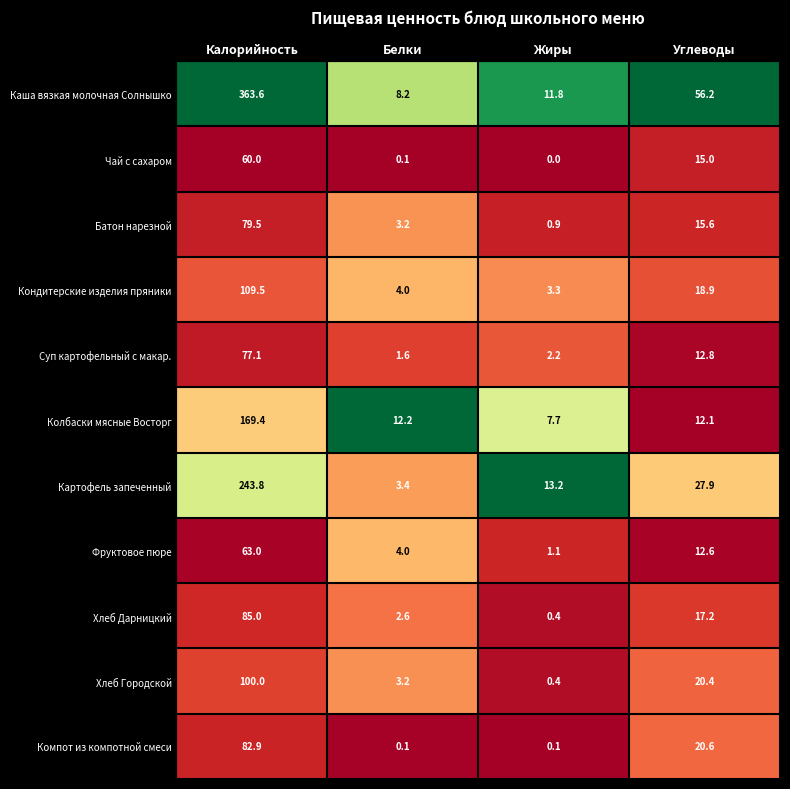

At Углеводы, list the series in order from largest to smallest.

Каша вязкая молочная Солнышко, Картофель запеченный, Компот из компотной смеси, Хлеб Городской, Кондитерские изделия пряники, Хлеб Дарницкий, Батон нарезной, Чай с сахаром, Суп картофельный с макар., Фруктовое пюре, Колбаски мясные Восторг